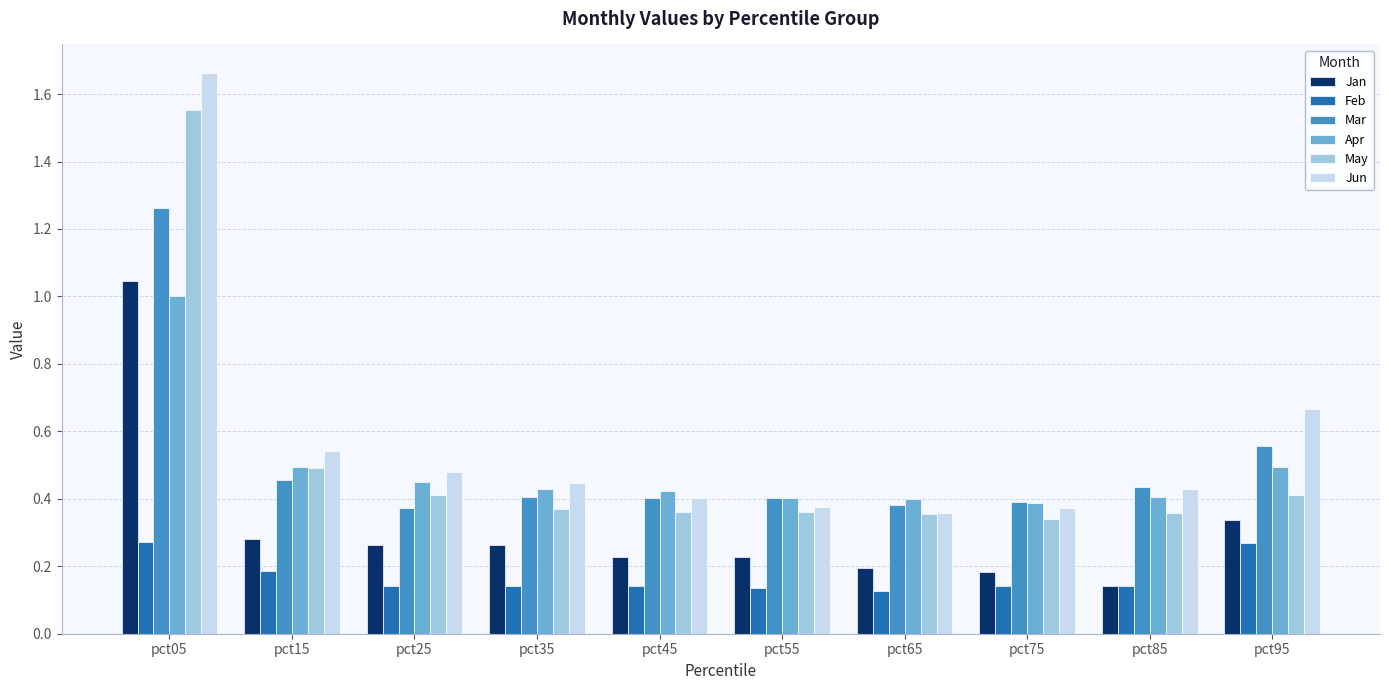

Rank the series by their maximum value, from lowest to highest.

Feb, Apr, Jan, Mar, May, Jun